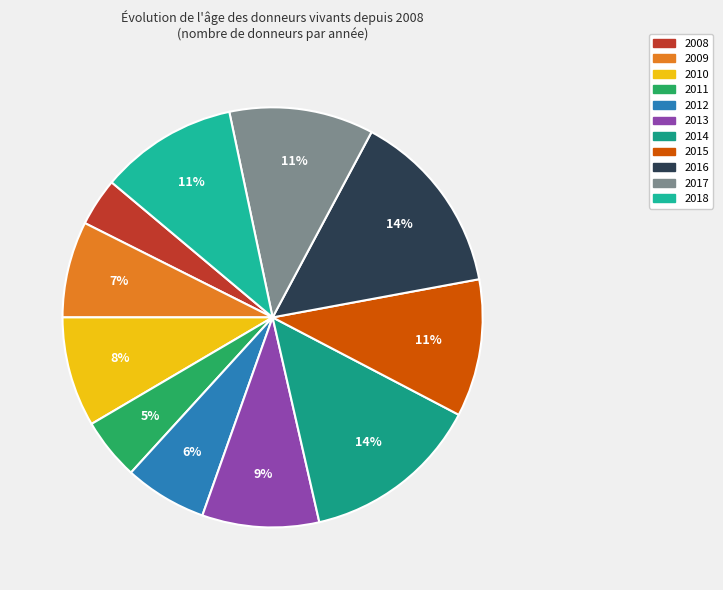

How many segments does this pie chart have?

11